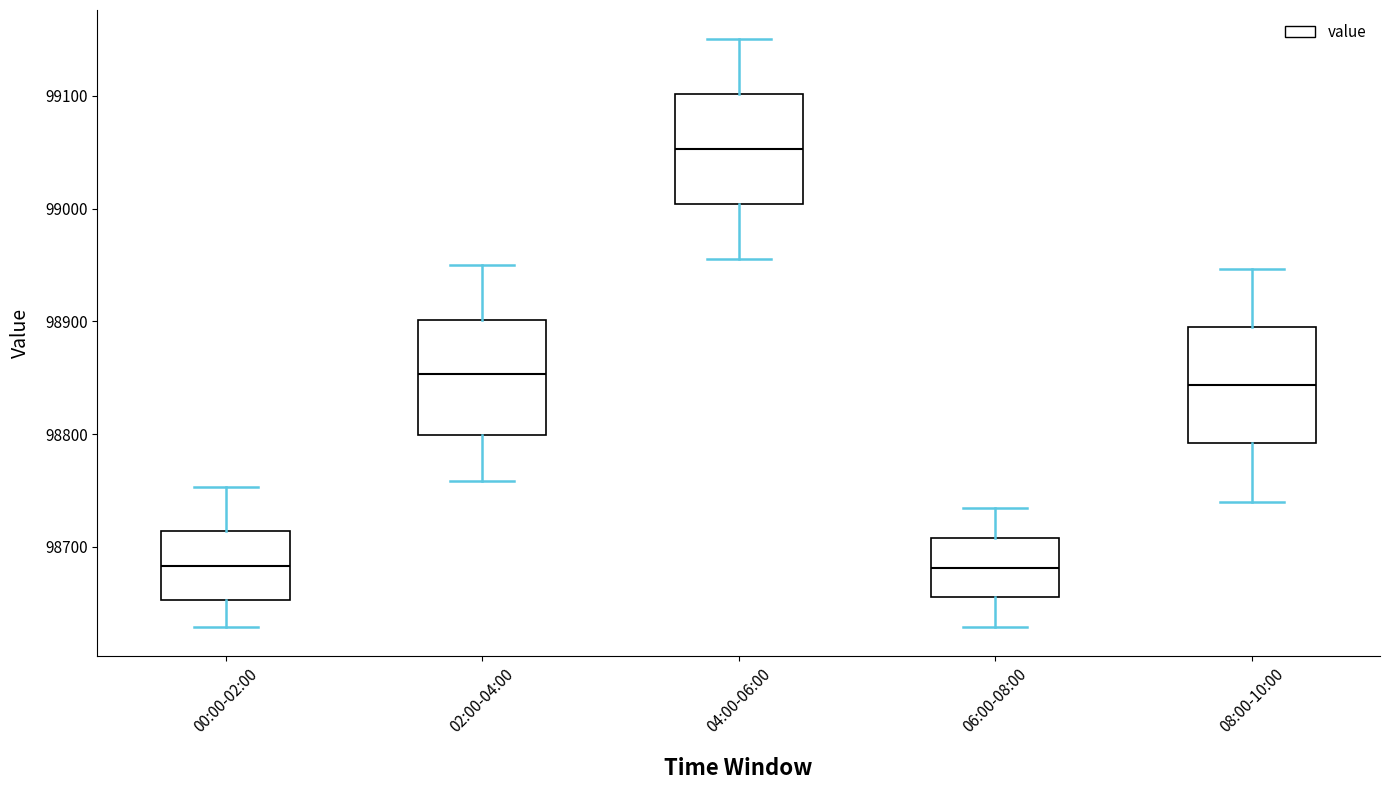

Reading left to right, transcribe this box plot: for each box, give where its median line is, the range the box spans, and where its two whiskers end, as read against the y-axis. The values are not printed on the chart, so give them approximately, as read against the axis.

00:00-02:00: median 98680, box 98650 to 98710, whiskers 98630 to 98750
02:00-04:00: median 98850, box 98800 to 98900, whiskers 98760 to 98950
04:00-06:00: median 99050, box 99000 to 99100, whiskers 98960 to 99150
06:00-08:00: median 98680, box 98660 to 98710, whiskers 98630 to 98730
08:00-10:00: median 98840, box 98790 to 98900, whiskers 98740 to 98950